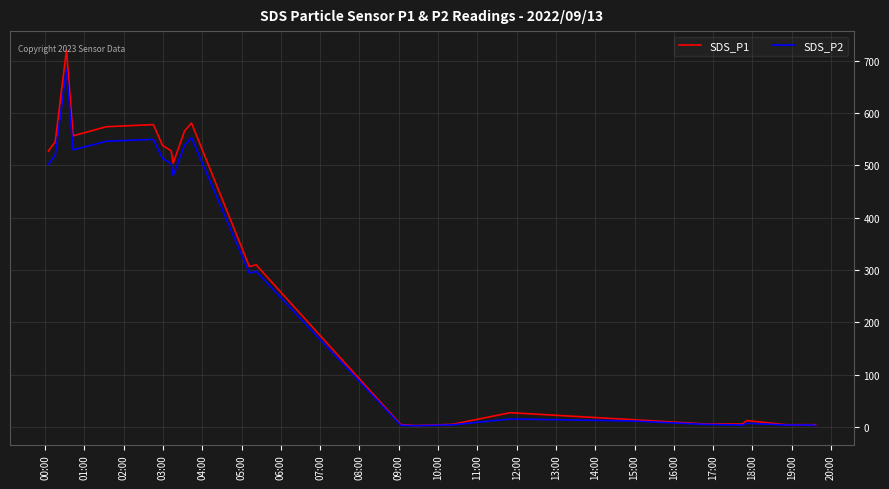

List the series in order of their peak value, lowest first.

SDS_P2, SDS_P1